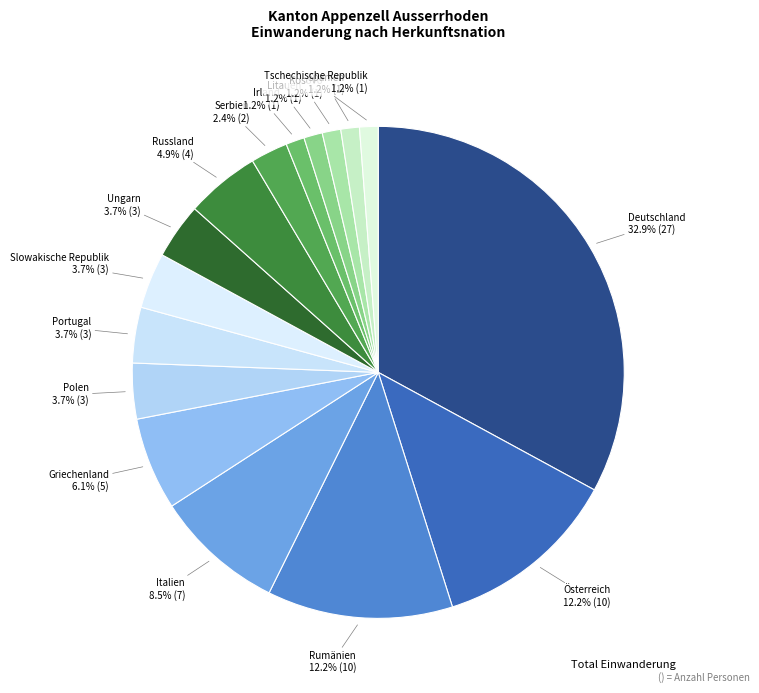

How many slices are in this pie chart?

16